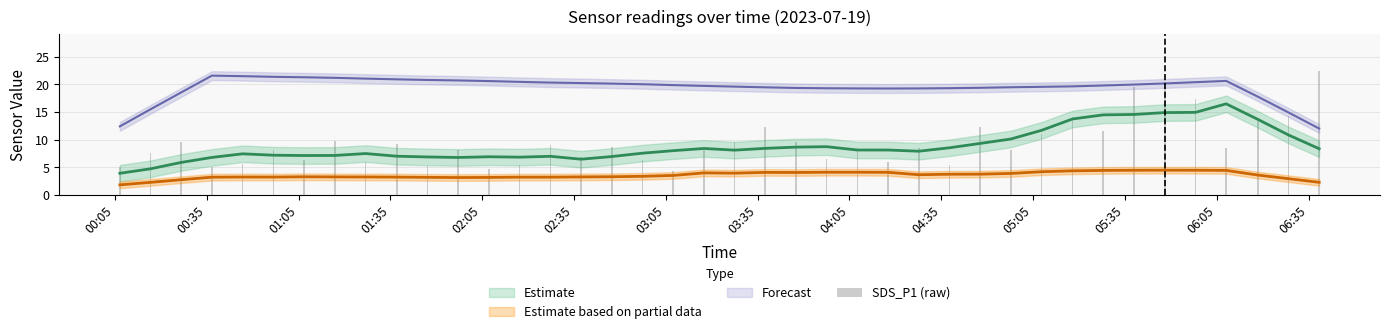

True or false: the data shows 4.7 at 02:05.

True